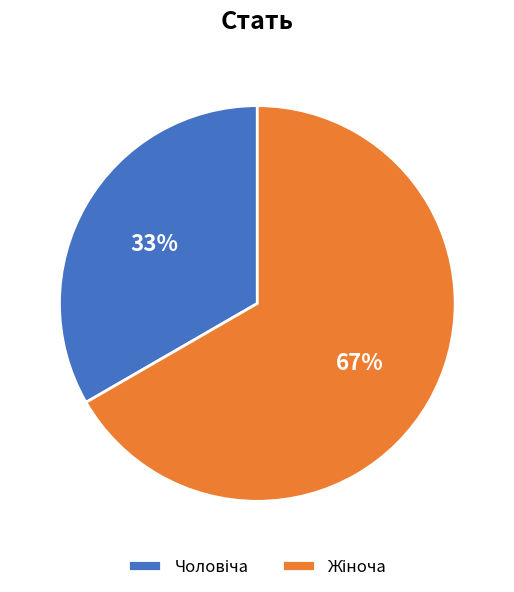

Does any single category account for the majority?

Yes